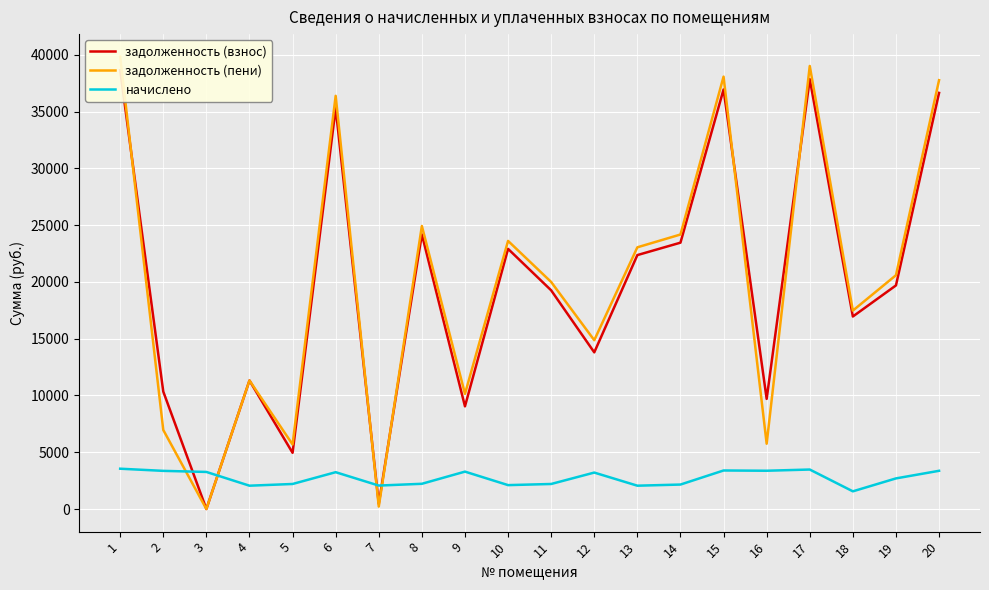

Reading left to right, transcribe all the data shown in this chart.

задолженность (взнос): 1=38640.7	2=10339.8	3=0.0	4=11316.0	5=4948.6	6=35299.2	7=458.7	8=24180.8	9=9041.0	10=22905.1	11=19254.7	12=13793.8	13=22358.2	14=23451.7	15=36939.6	16=9696.7	17=37851.0	18=16951.1	19=19687.7	20=36635.9
задолженность (пени): 1=39823.7	2=6959.5	3=0.0	4=11316.5	5=5683.3	6=36379.9	7=213.9	8=24921.1	9=10138.4	10=23606.3	11=19989.4	12=14863.3	13=23042.6	14=24169.7	15=38070.5	16=5749.2	17=39009.8	18=17470.0	19=20586.0	20=37757.5
начислено: 1=3548.9	2=3359.2	3=3264.3	4=2053.4	5=2204.1	6=3242.0	7=2064.6	8=2220.8	9=3292.2	10=2103.7	11=2204.1	12=3208.5	13=2053.4	14=2153.9	15=3392.6	16=3370.3	17=3476.3	18=1556.8	19=2695.1	20=3364.7